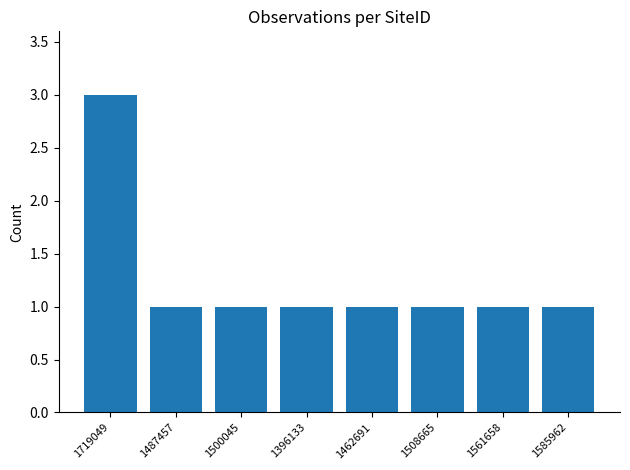

What is the value of the 4th bar from the left?

1